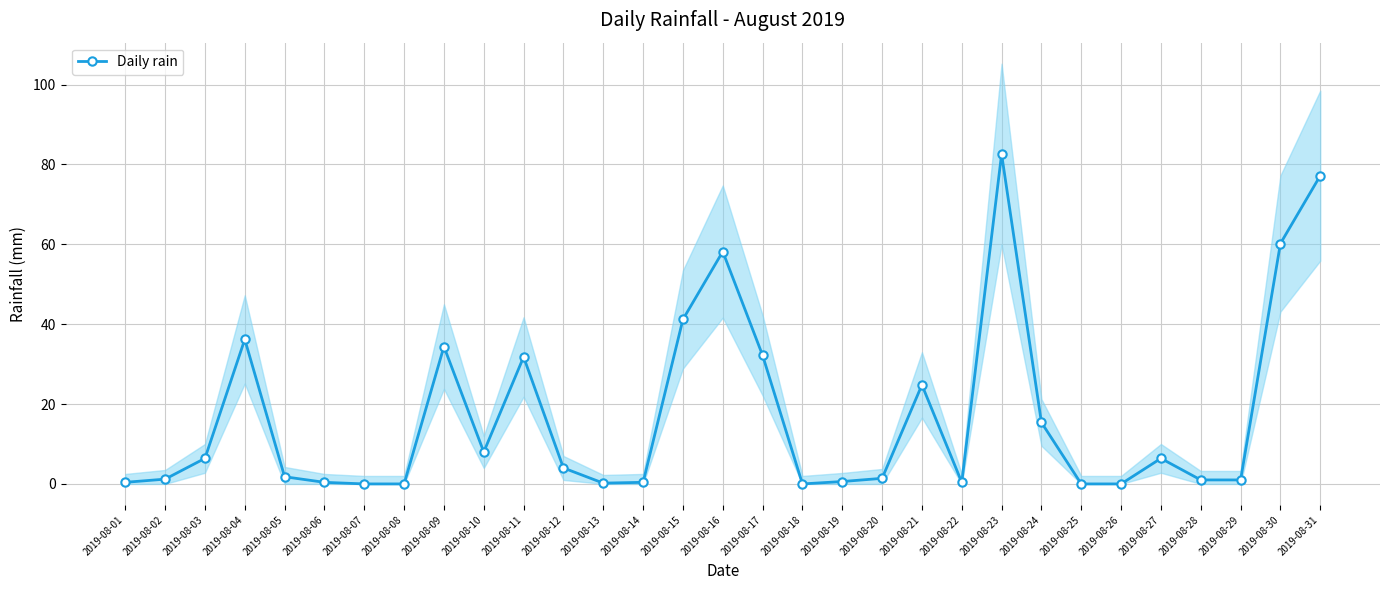

List the labels in order of value, largest first.

2019-08-23, 2019-08-31, 2019-08-30, 2019-08-16, 2019-08-15, 2019-08-04, 2019-08-09, 2019-08-17, 2019-08-11, 2019-08-21, 2019-08-24, 2019-08-10, 2019-08-03, 2019-08-27, 2019-08-12, 2019-08-05, 2019-08-20, 2019-08-02, 2019-08-28, 2019-08-29, 2019-08-19, 2019-08-01, 2019-08-06, 2019-08-14, 2019-08-22, 2019-08-13, 2019-08-07, 2019-08-08, 2019-08-18, 2019-08-25, 2019-08-26